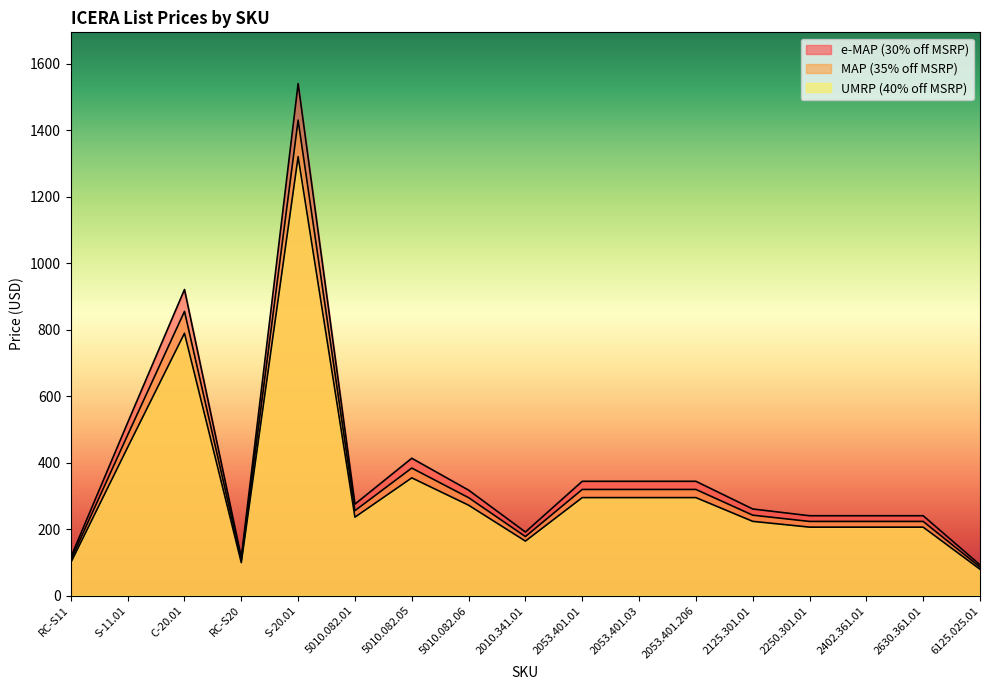

Which category has the lowest value in the e-MAP (30% off MSRP) series?

6125.025.01